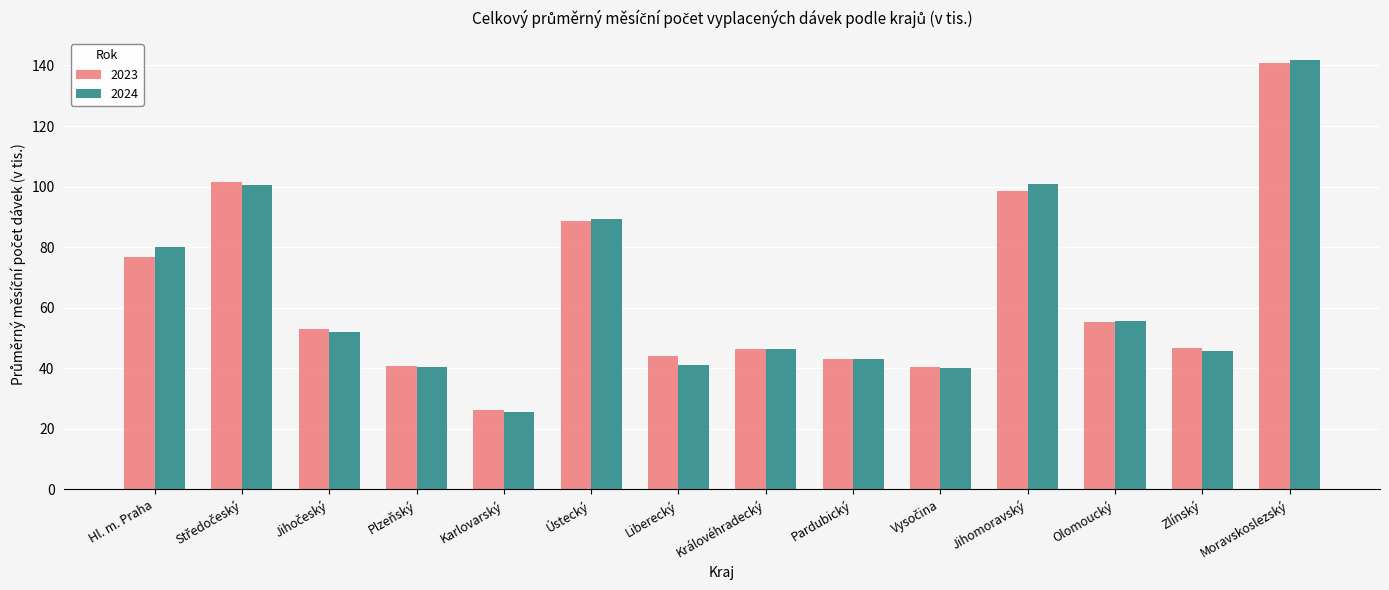

At which label does 2024 reach its minimum?

Karlovarský